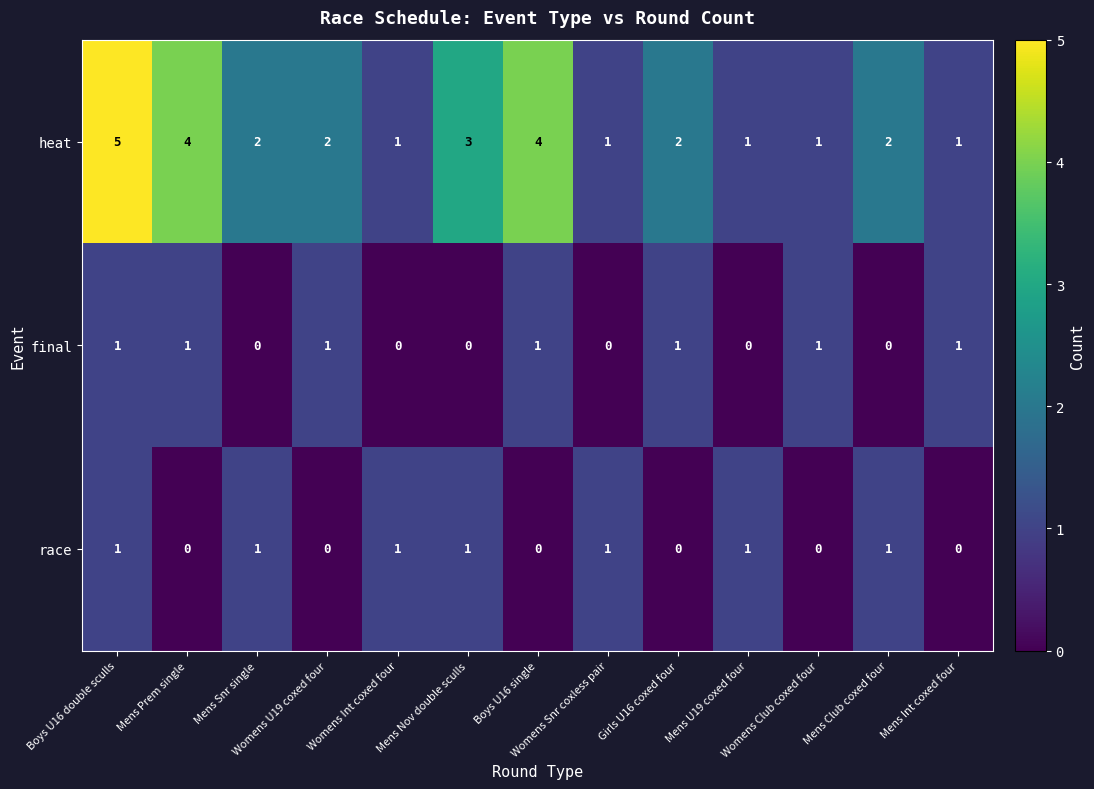

How many race values are between 0 and 1?

13